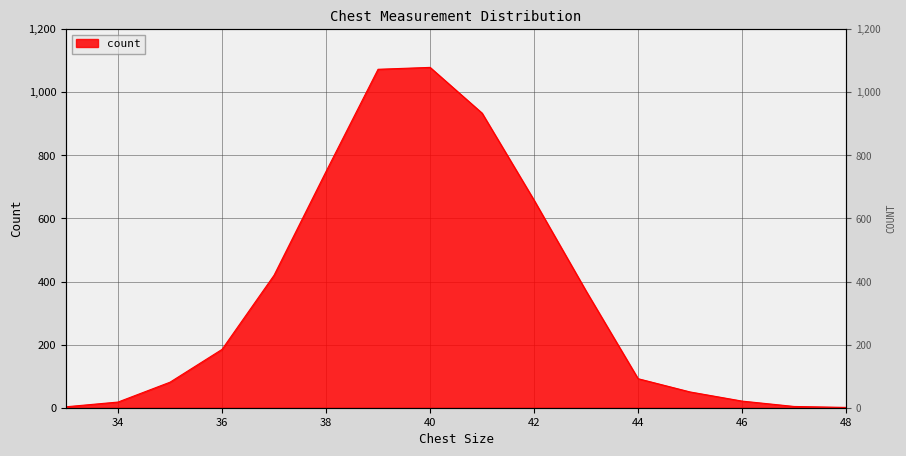

Reading left to right, what are all the values shown in this chart?

3	18	81	185	420	749	1073	1079	934	658	370	92	50	21	4	1